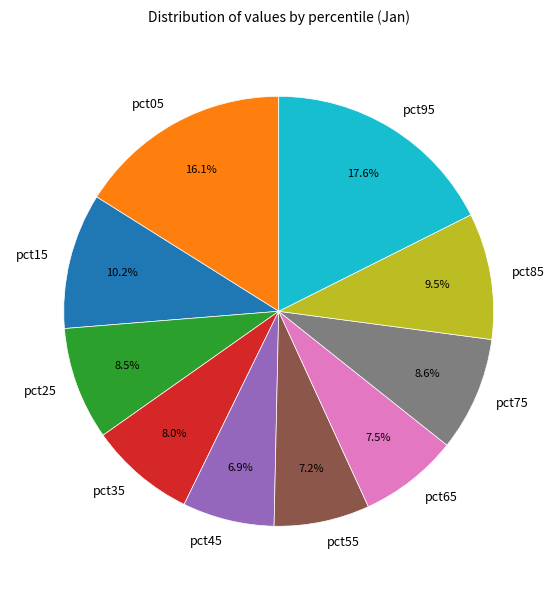

What is the largest slice in the pie chart?

pct95